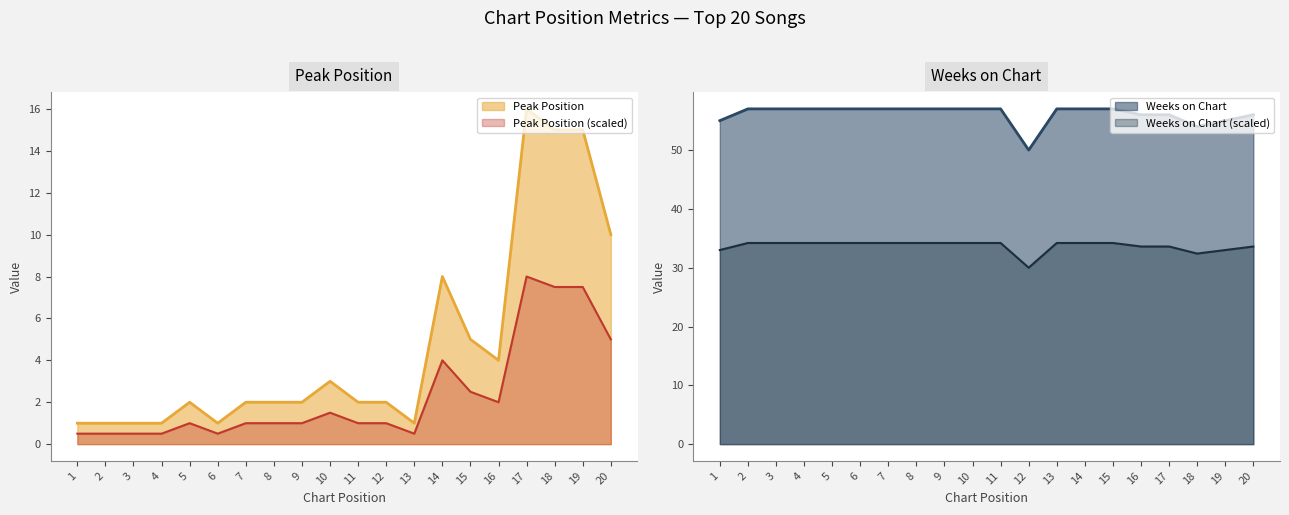

Which has a higher value, 8 or 13?

8